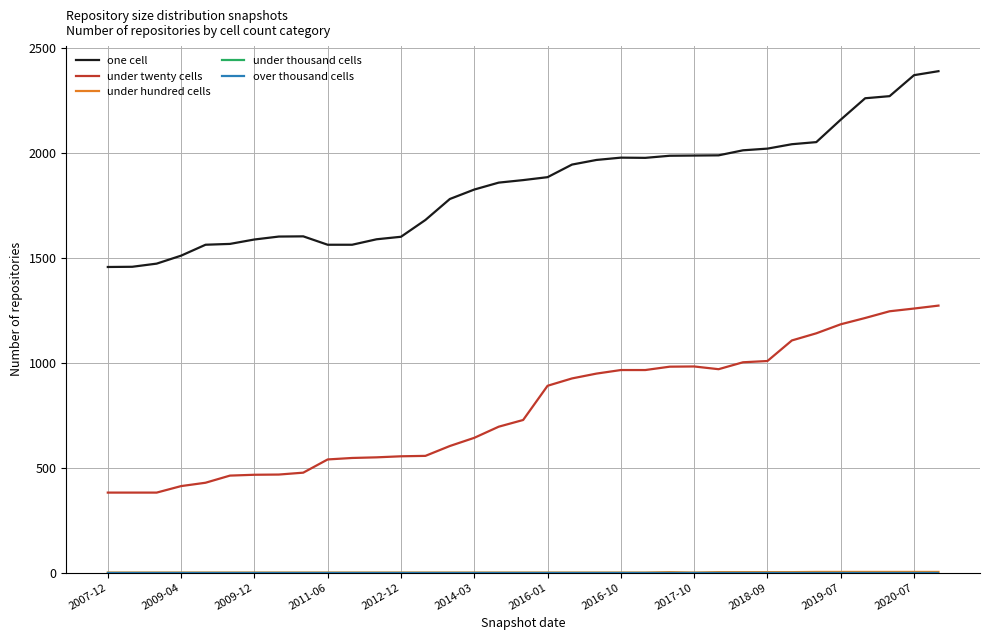

What is the difference between the second highest and second lowest values in the one cell series?

913